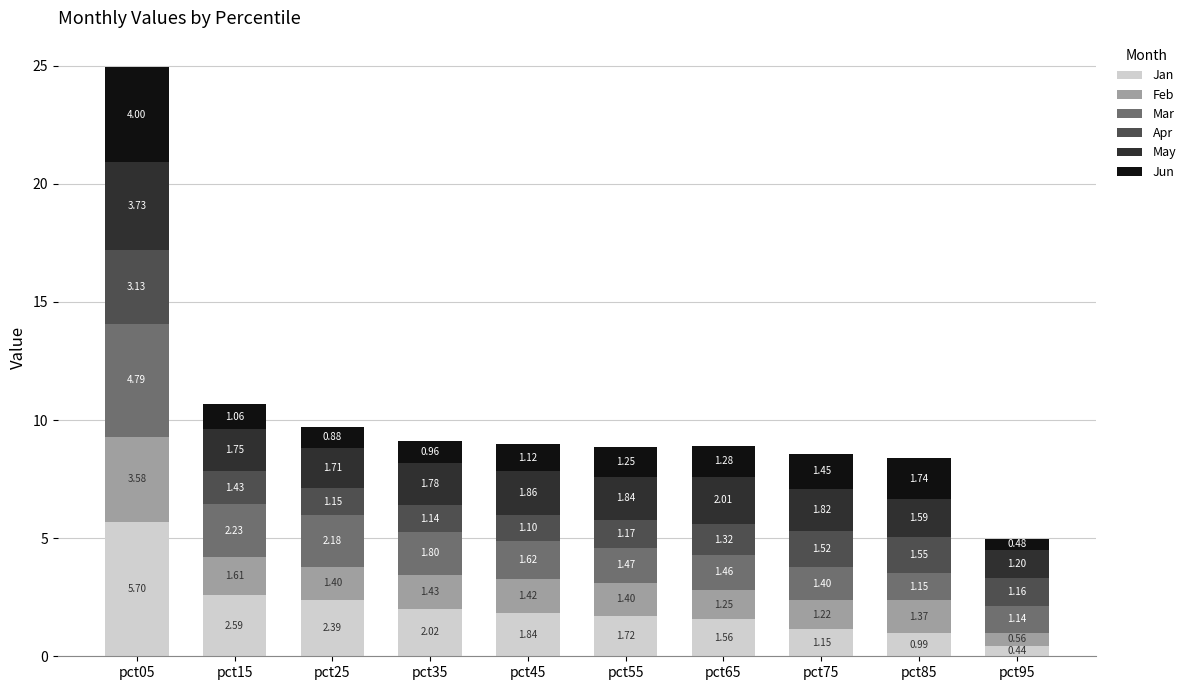

What is the sum of all Jan values?

20.4